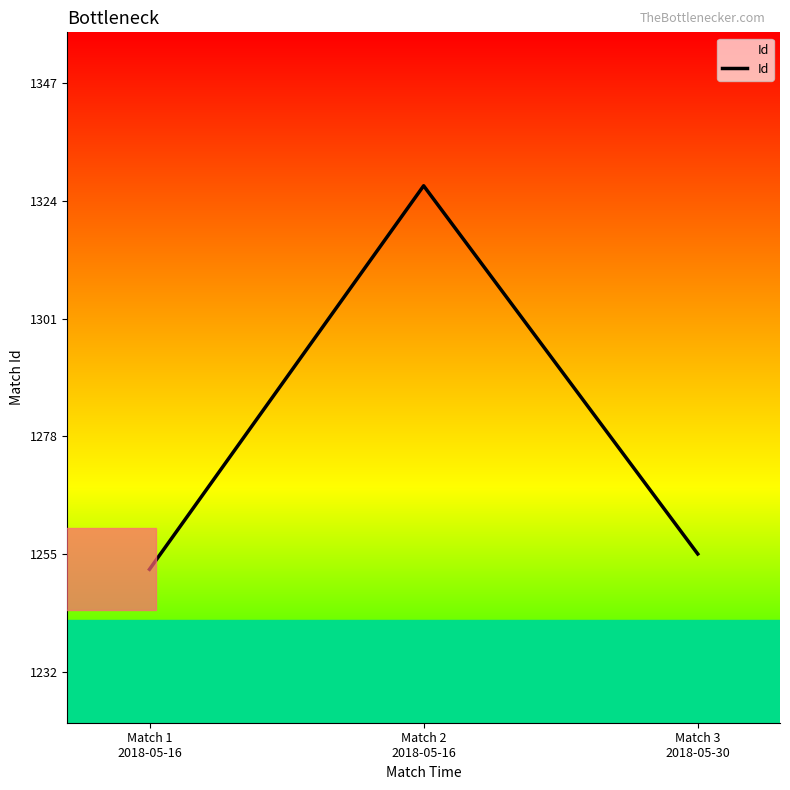

The value at Match 2
2018-05-16 is 1327. True or false?

True